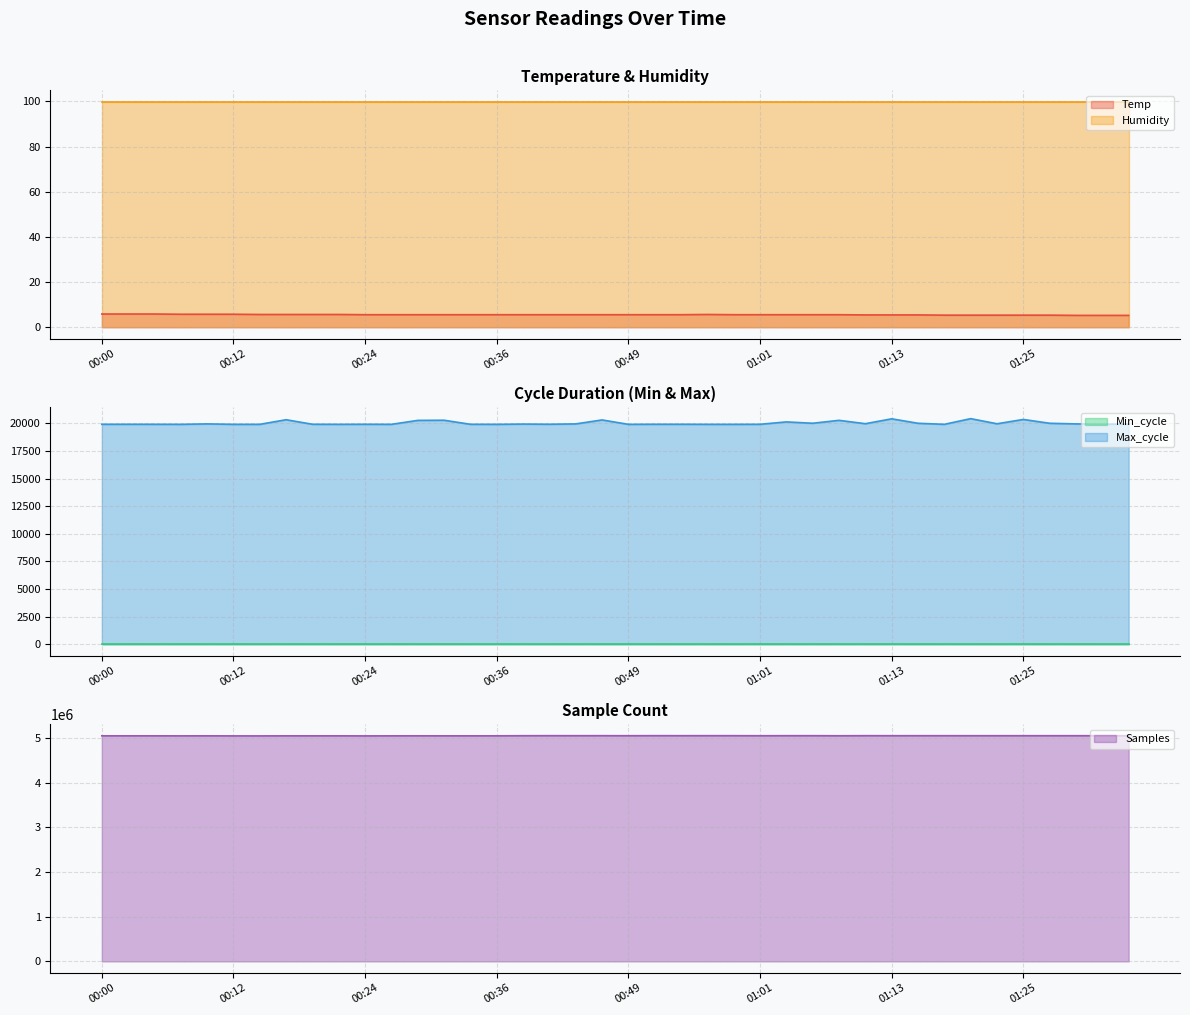

True or false: Max_cycle and Samples cross at least once.

False